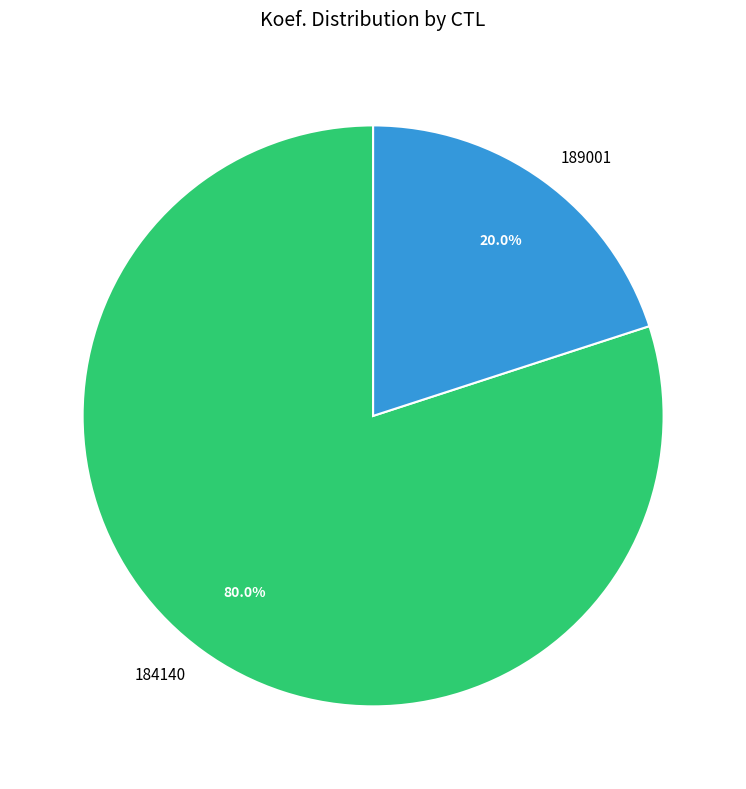

Which category has the biggest portion of the pie?

184140